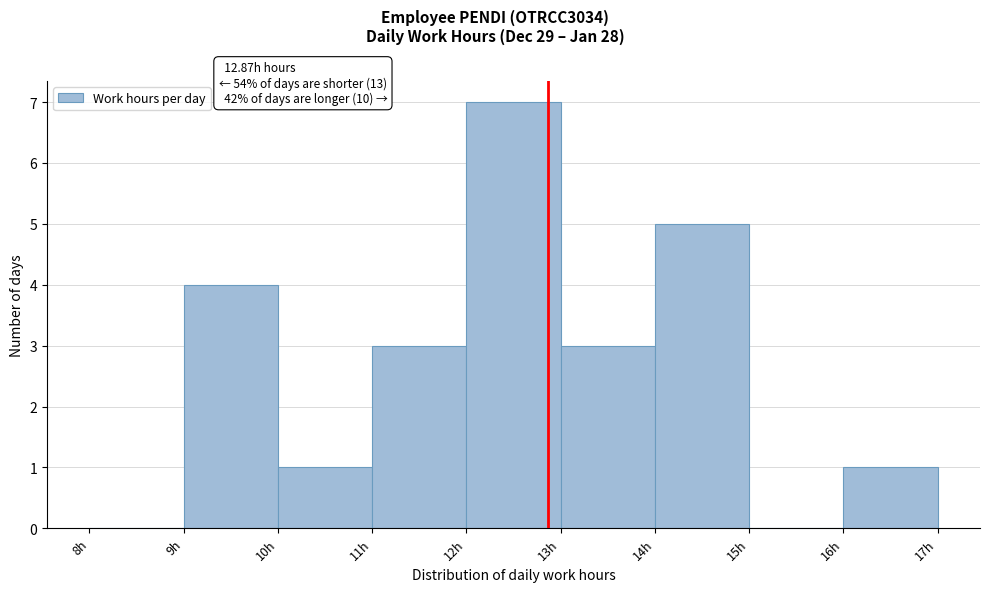

Over which range of the x-axis is the bar tallest?

12 to 13